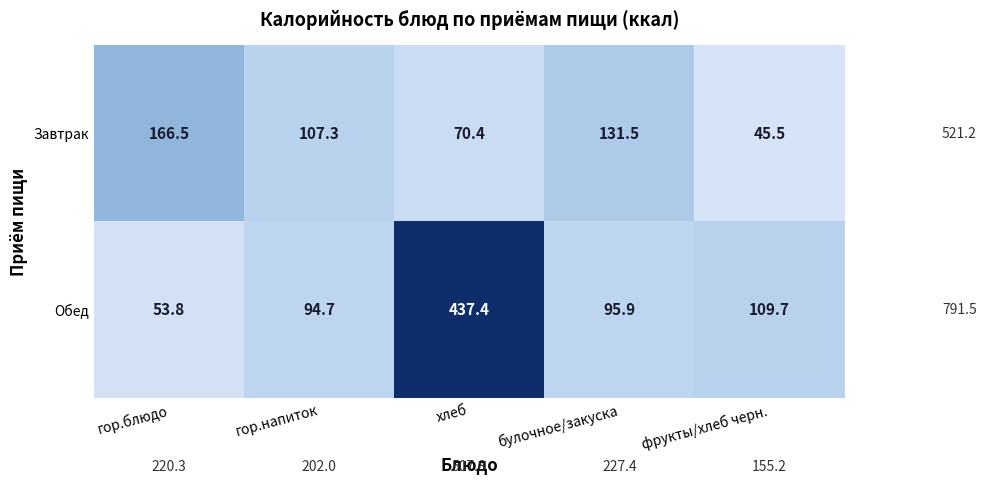

The Обед series shows 227.5 at хлеб. True or false?

False